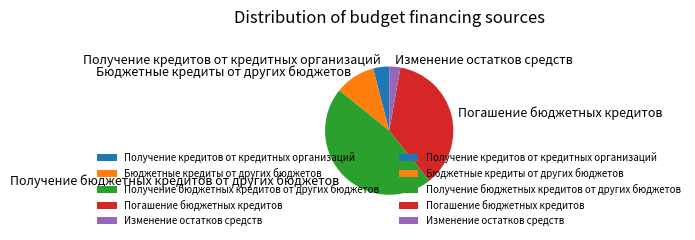

Which has a higher value, Погашение бюджетных кредитов or Получение кредитов от кредитных организаций?

Погашение бюджетных кредитов